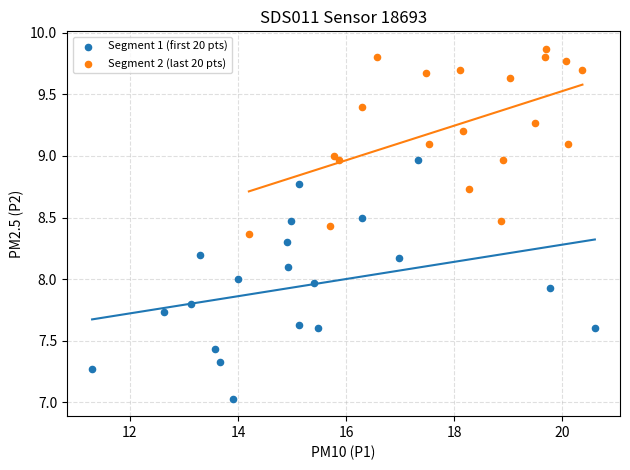

Which series has the largest Y range (max minus min)?

Segment 1 (first 20 pts)